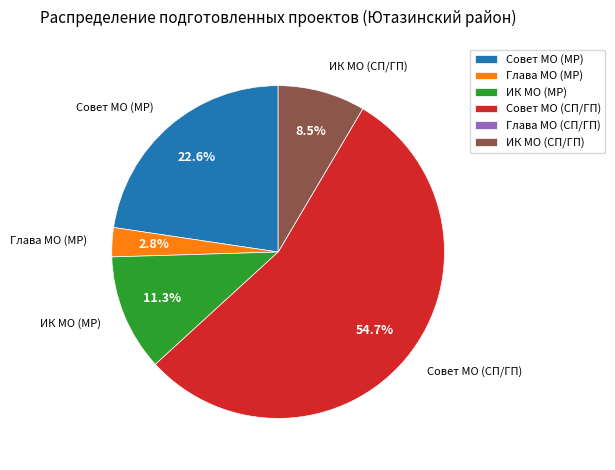

To the nearest percent, what percentage of the pie is Глава МО (МР)?

3%